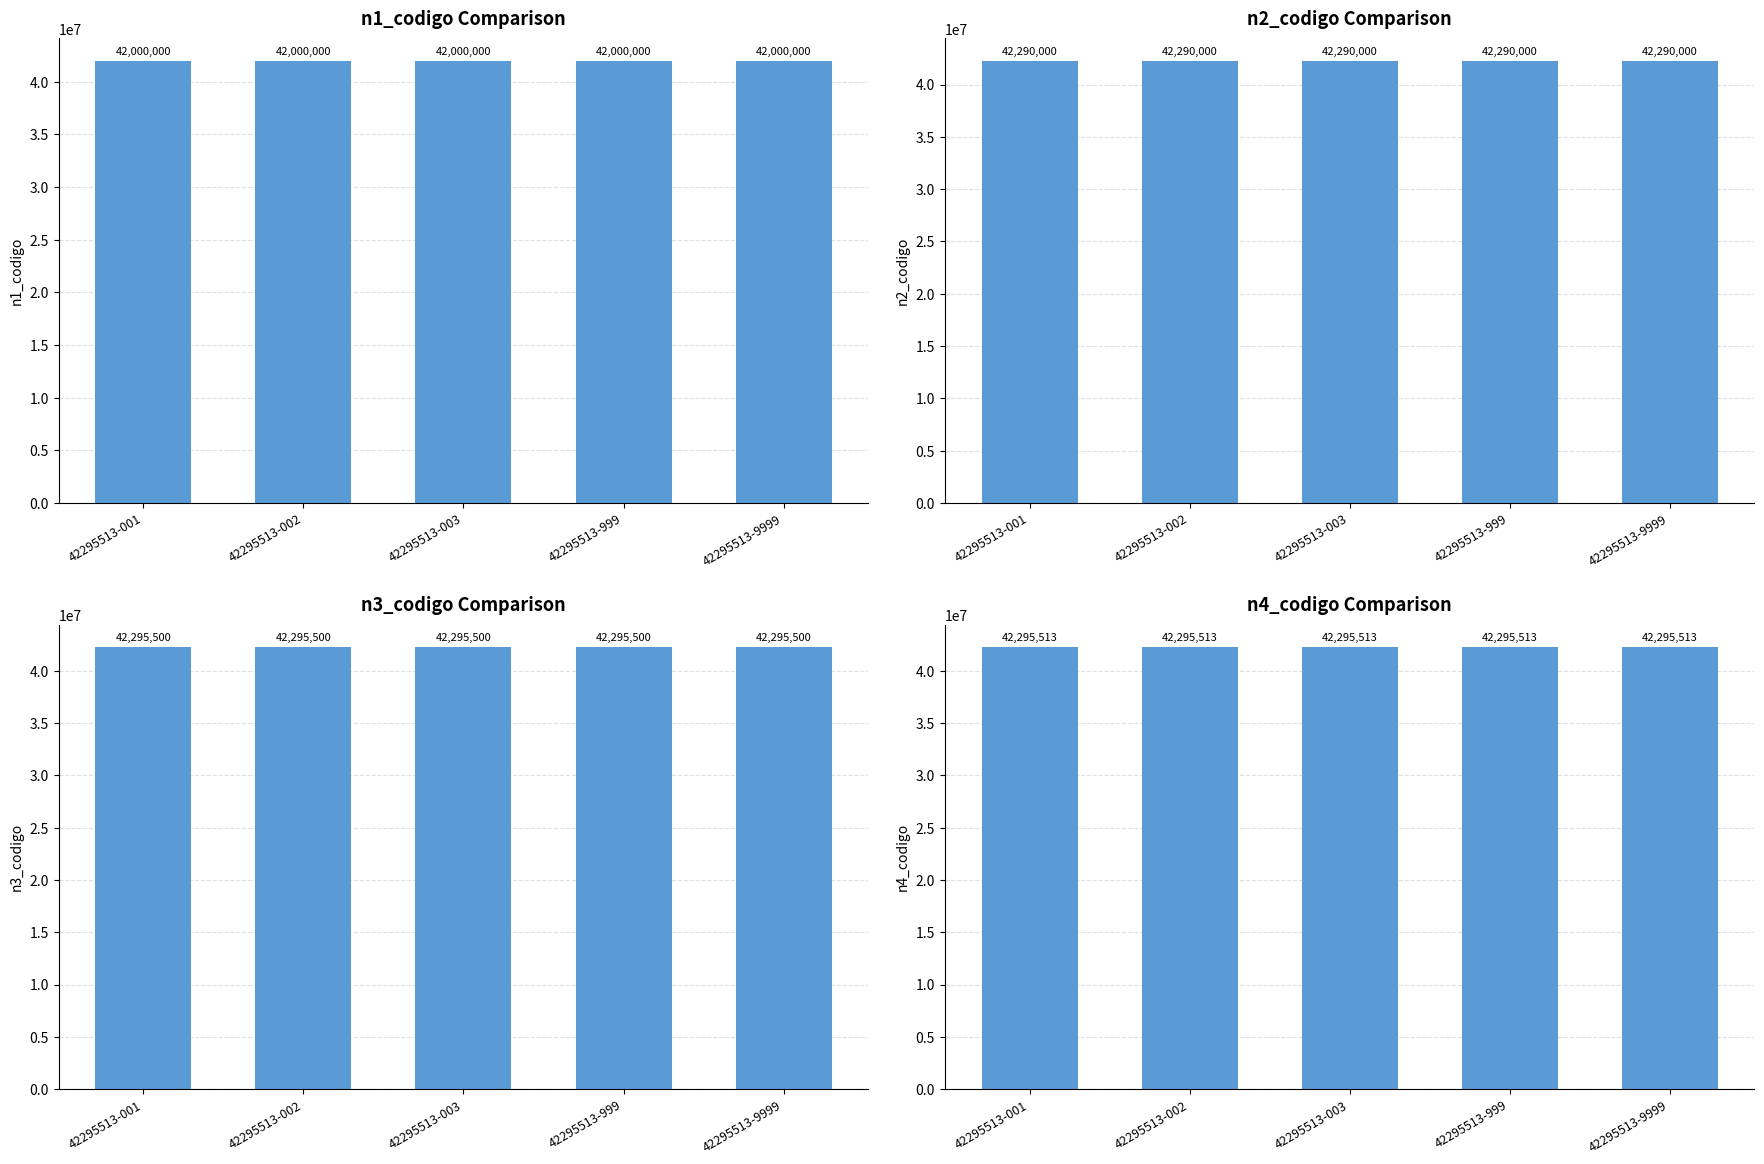

How many distinct data groups are displayed?

4